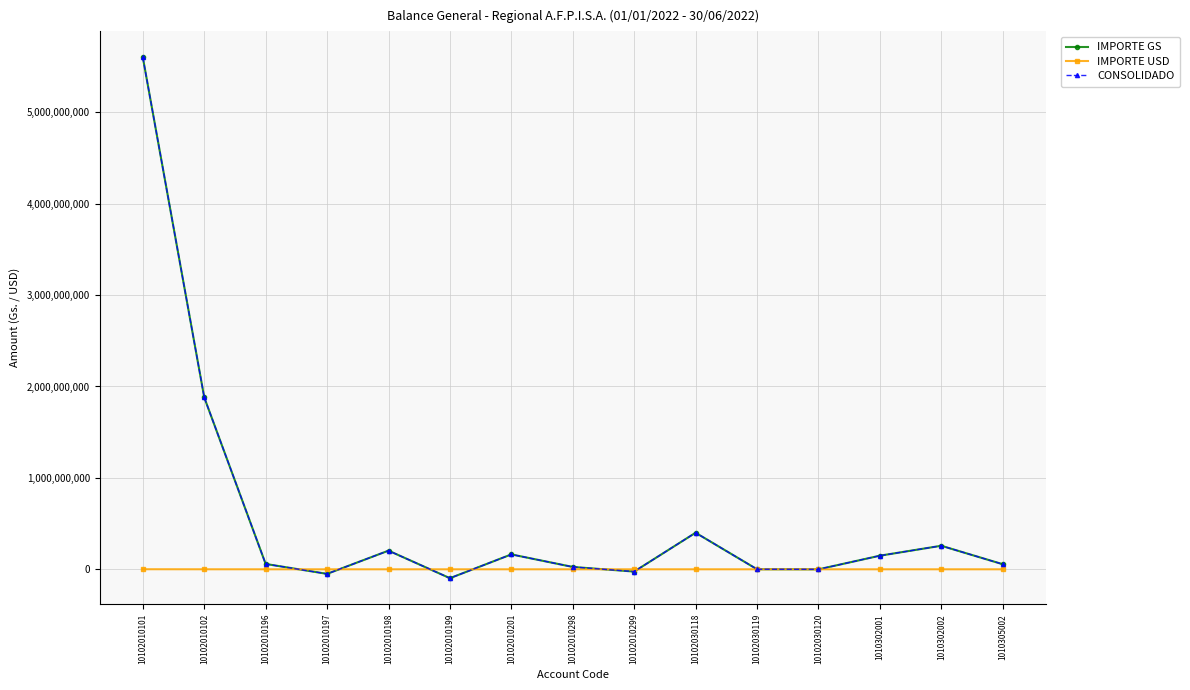

At which category does IMPORTE USD reach its first local peak?

10102010198